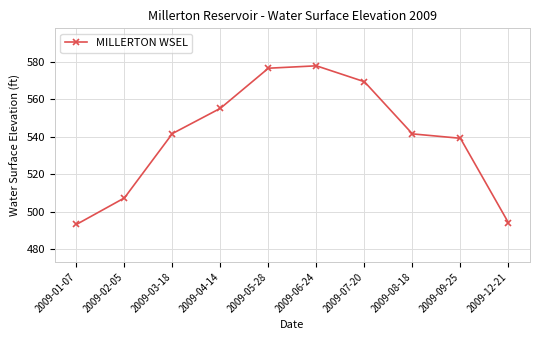

How many lines are shown in the chart?

1